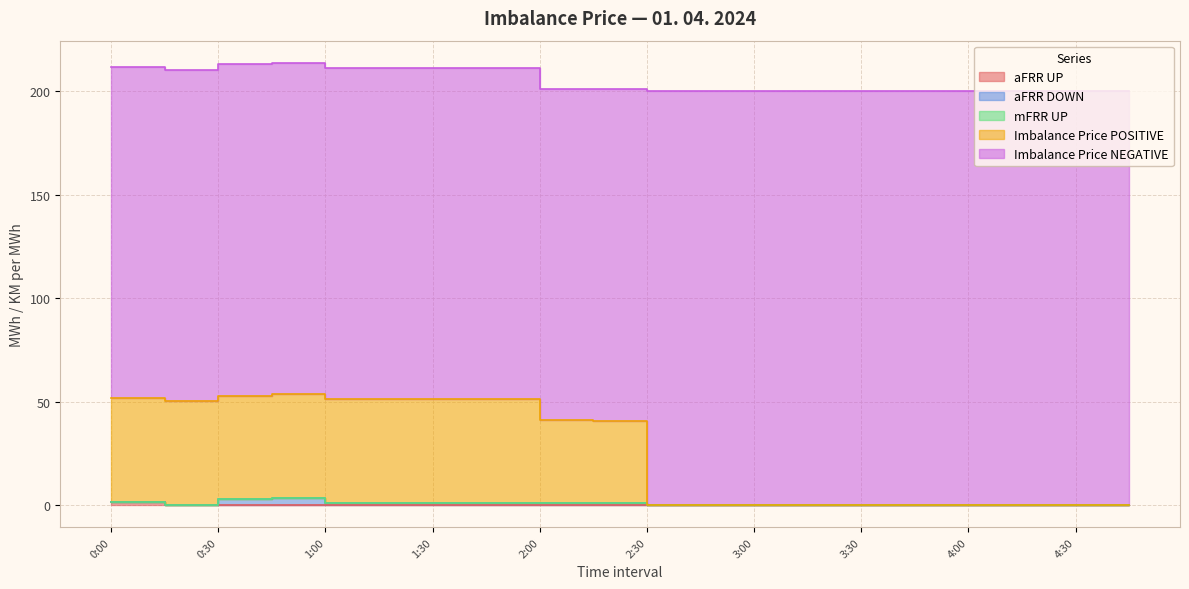

True or false: mFRR UP and Imbalance Price POSITIVE cross at least once.

False